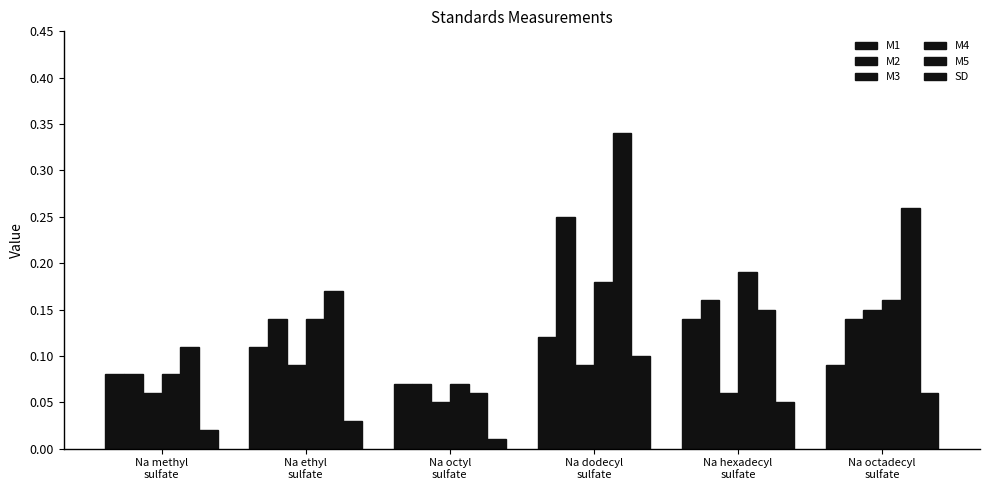

How many bars are there in total?

36